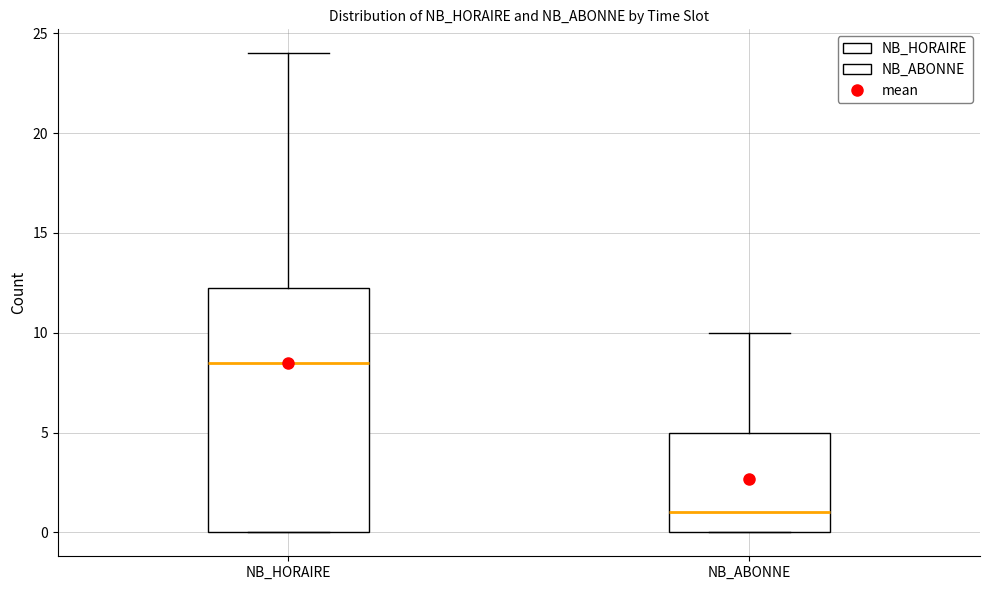

Comparing the boxes themselves (not the whiskers), which one is the tallest?

NB_HORAIRE